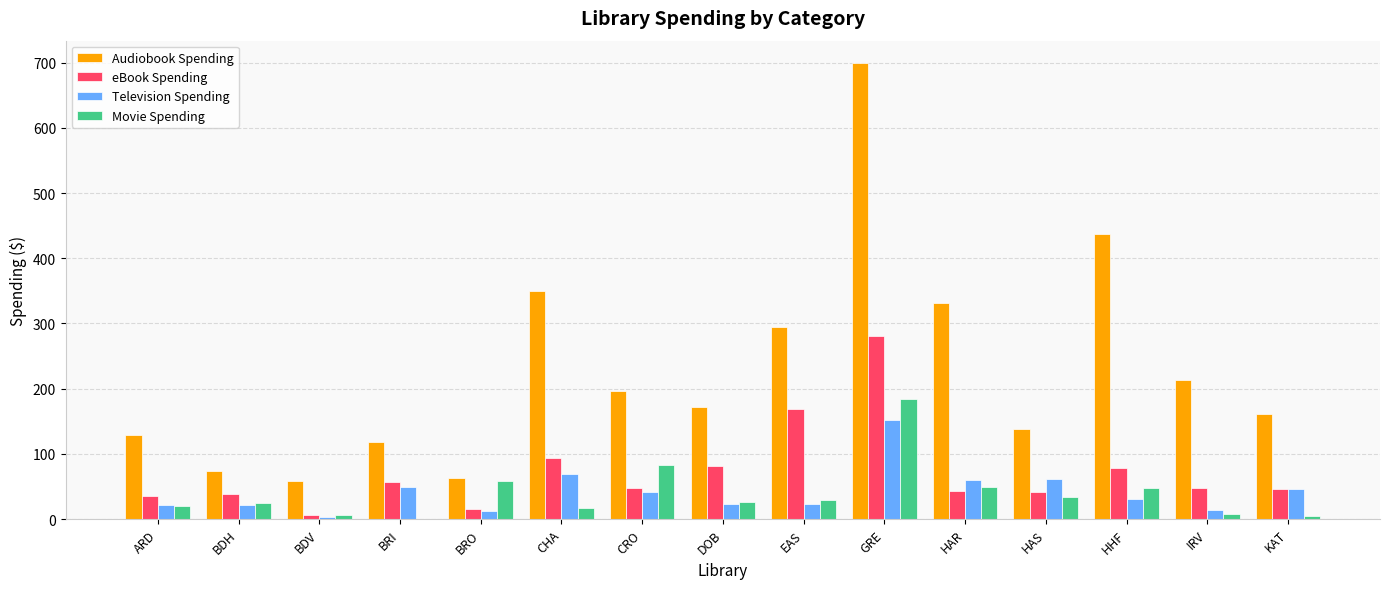

Which series has the widest spread of values?

Audiobook Spending